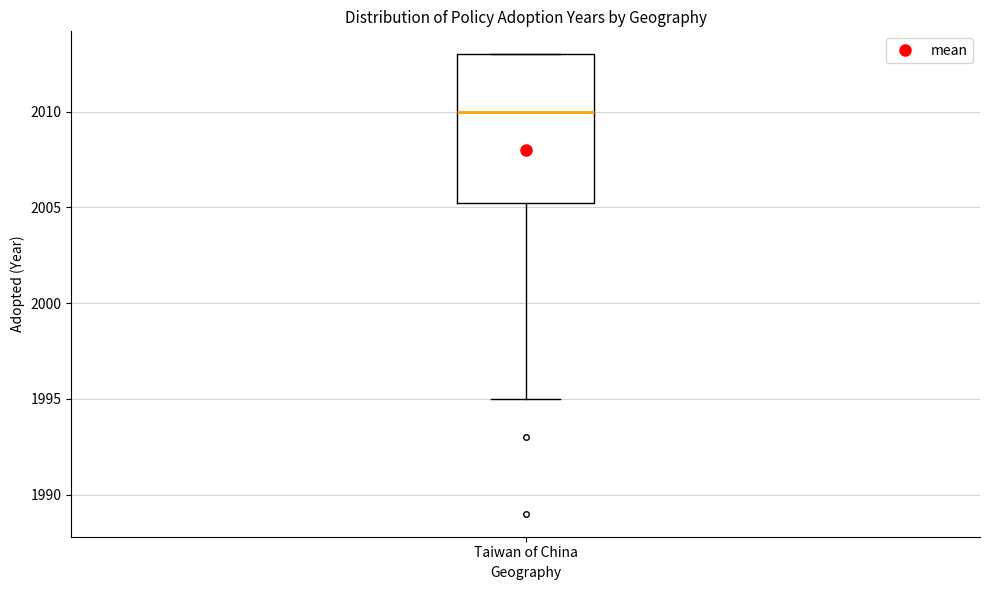

Read this box plot against the y-axis: the position of the median line, the range covered by the box, and the ends of both whiskers. The values are not printed on the chart, so give them approximately, as read against the axis.

median 2010.0, box 2005.5 to 2013.0, whiskers 1995.0 to 2013.0